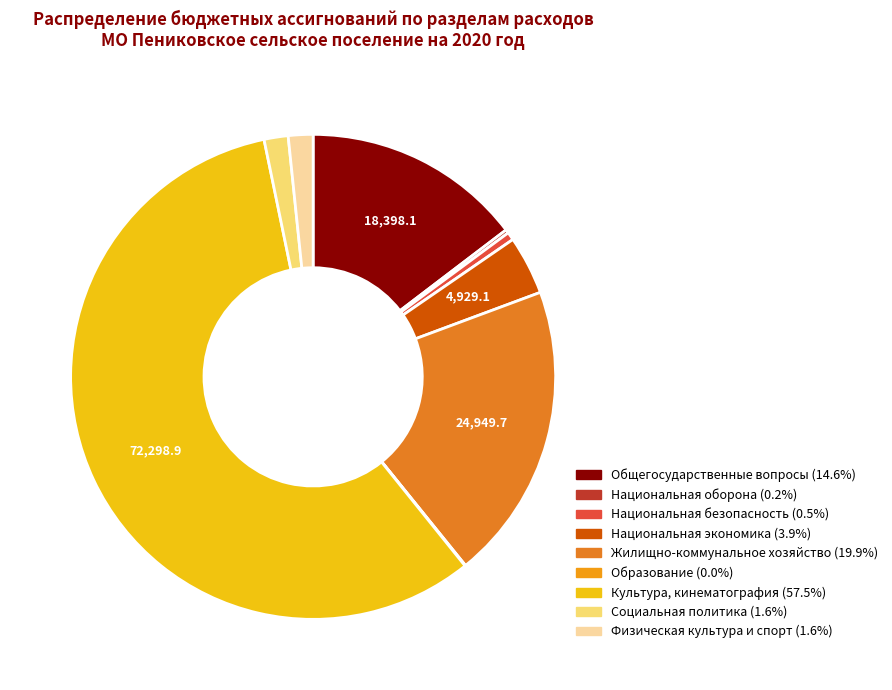

To the nearest percent, what is the difference between the largest and smallest slice percentages?

57%